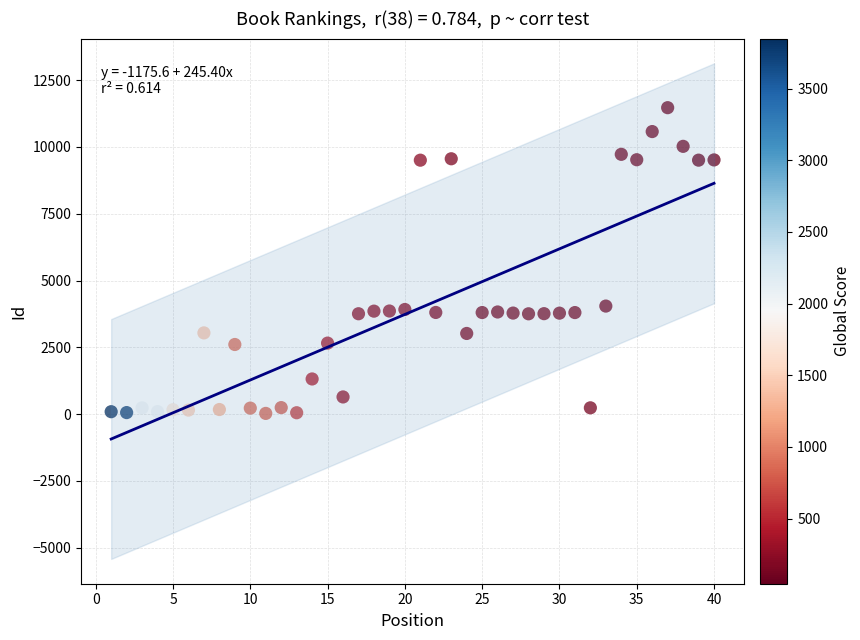

What is the range of Y values (max minus min)?

11442